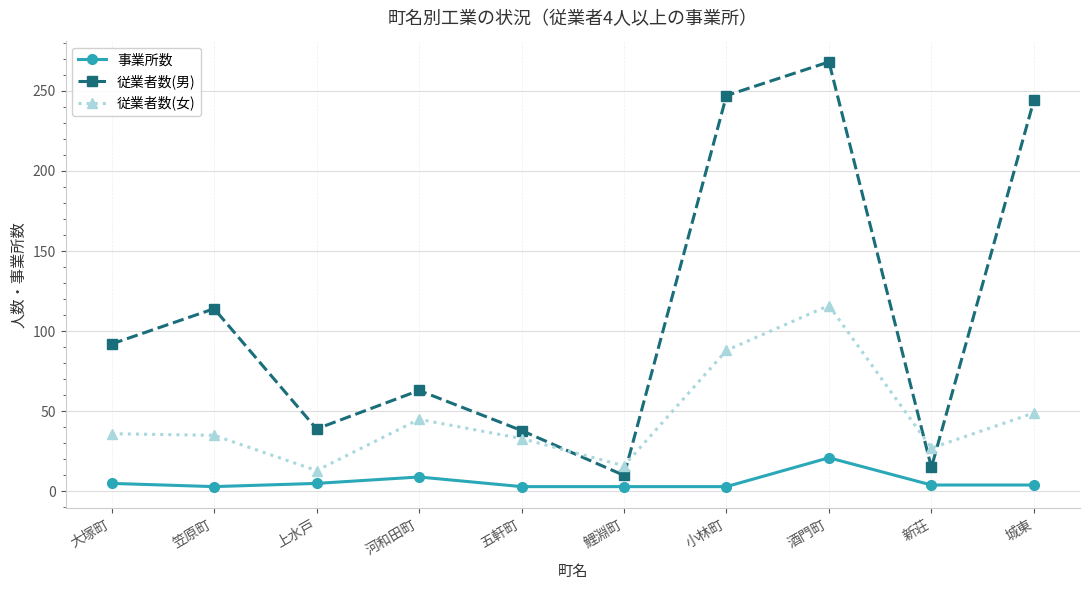

How many lines are shown in the chart?

3